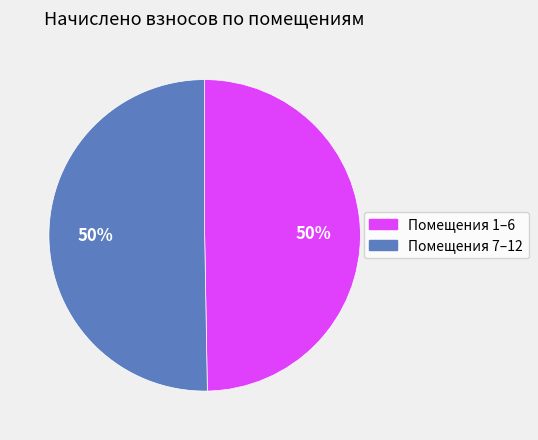

How many slices are in this pie chart?

2